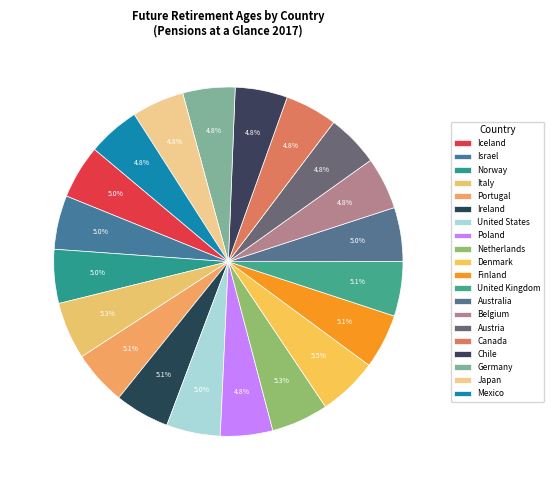

Which category has the biggest portion of the pie?

Denmark